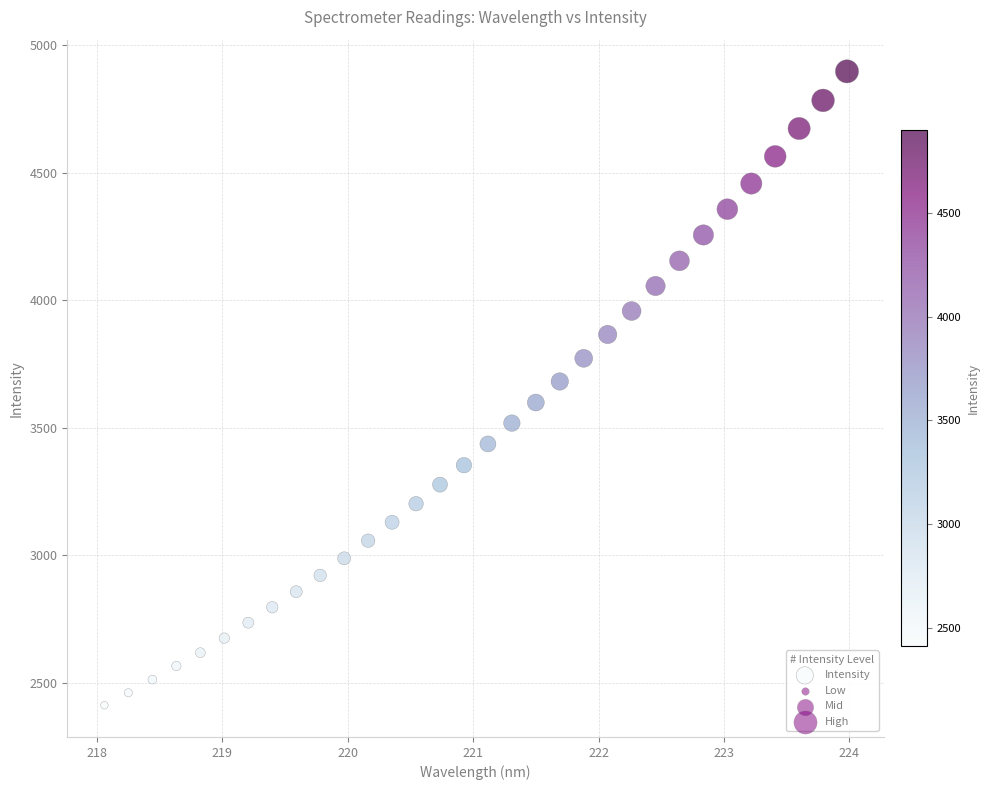

What Y value in the scatter plot is closest to 3654?

3681.6